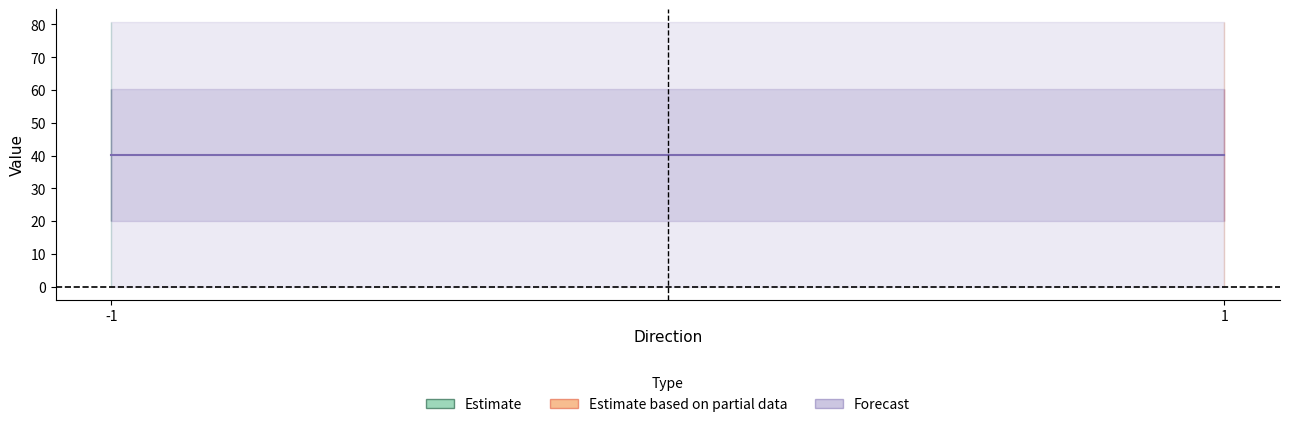

What is the value of the Forecast point at the 2nd from the left?

80.6